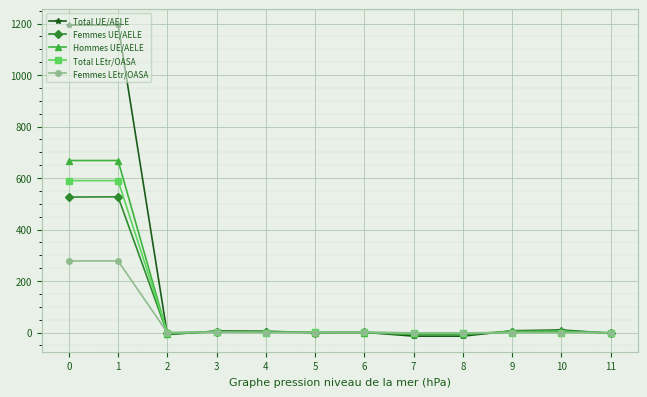

What is the difference between the maximum and minimum values in the Femmes LEtr/OASA series?

279